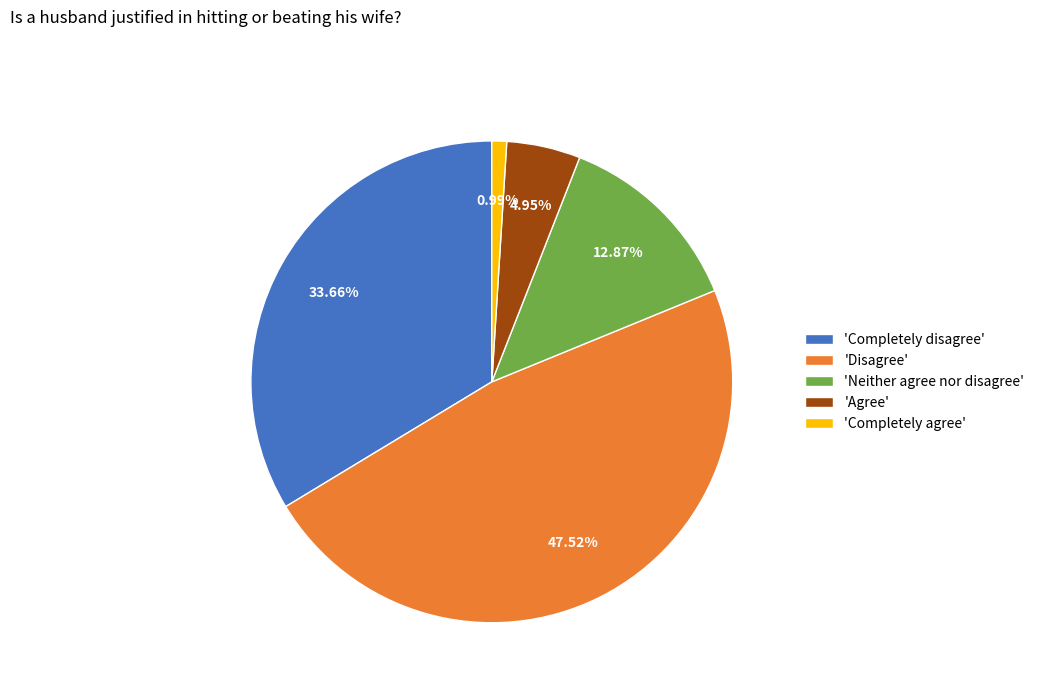

How many segments does this pie chart have?

5